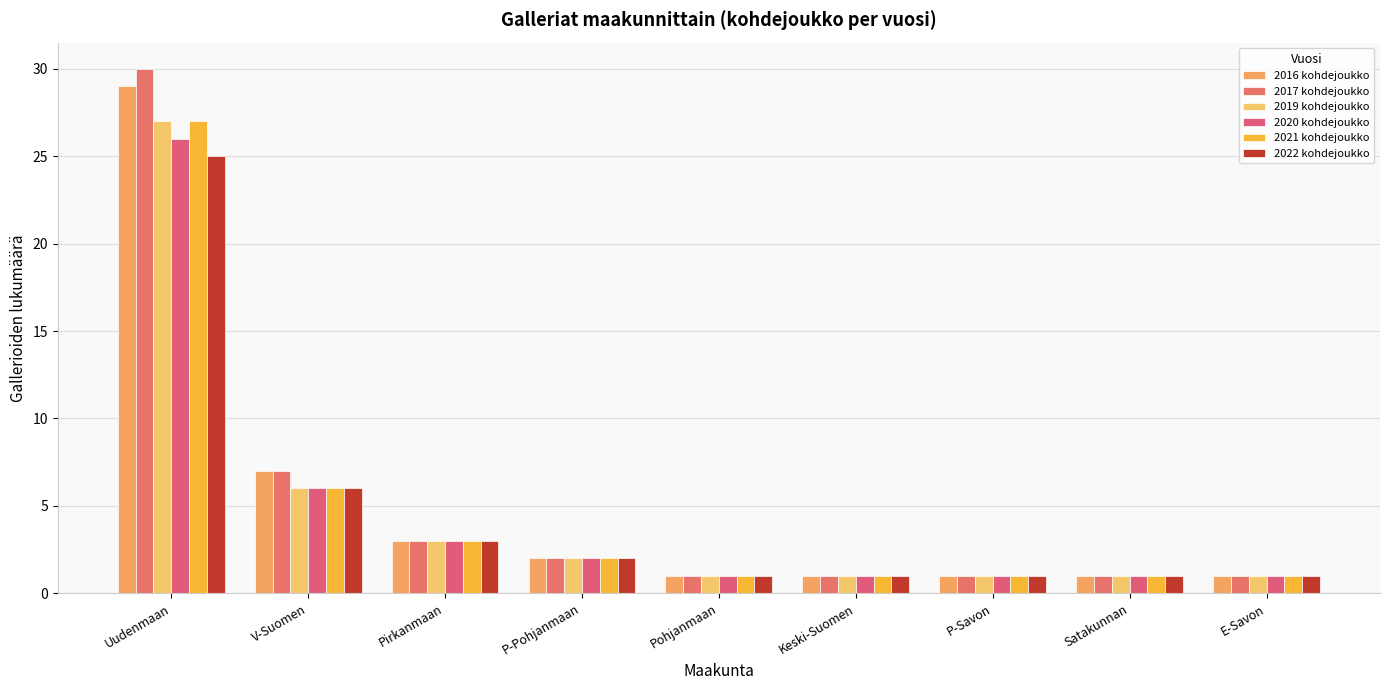

What is the total value across all series at E-Savon?

6